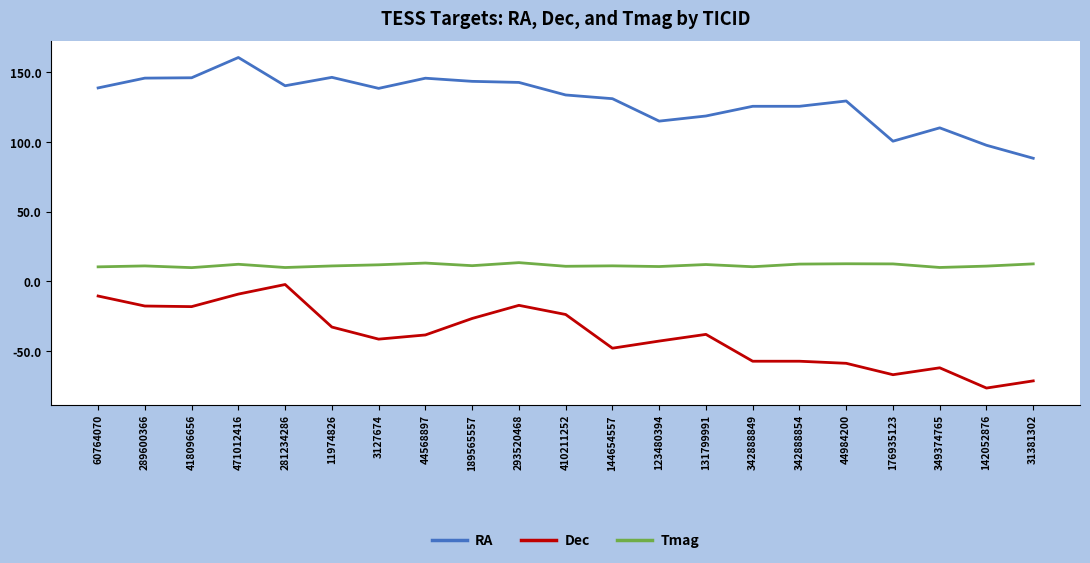

At how many categories does at least one series exceed 9?

21